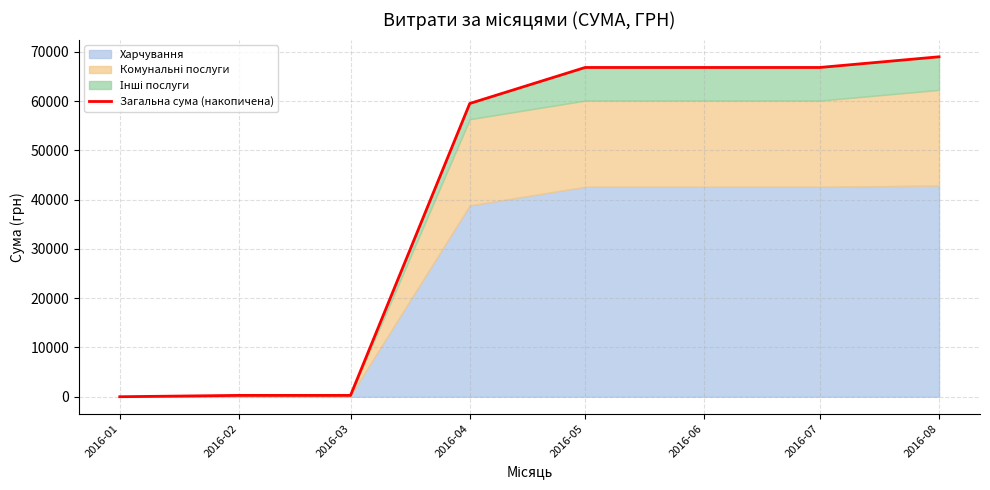

The value at 2016-03 is 148.7. True or false?

False